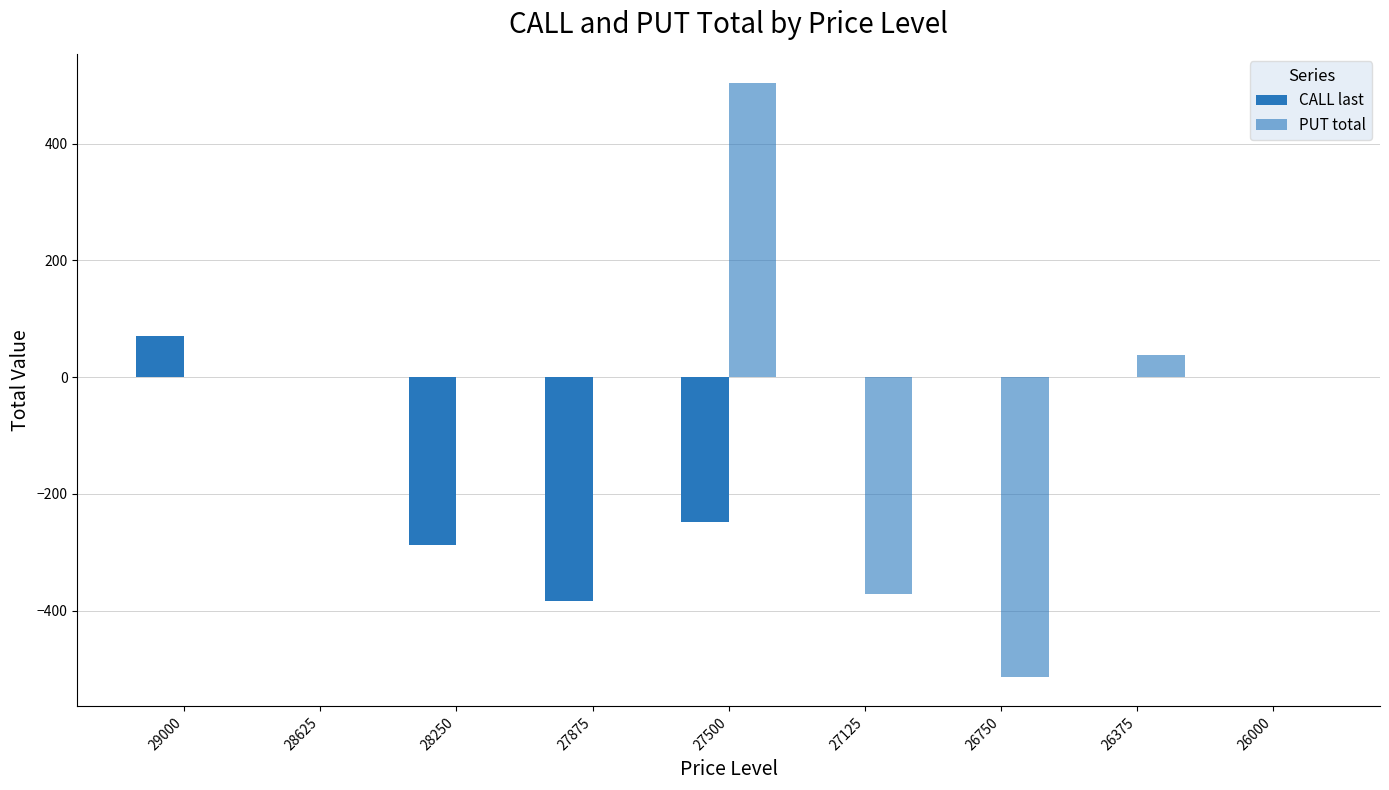

How many distinct data groups are displayed?

2